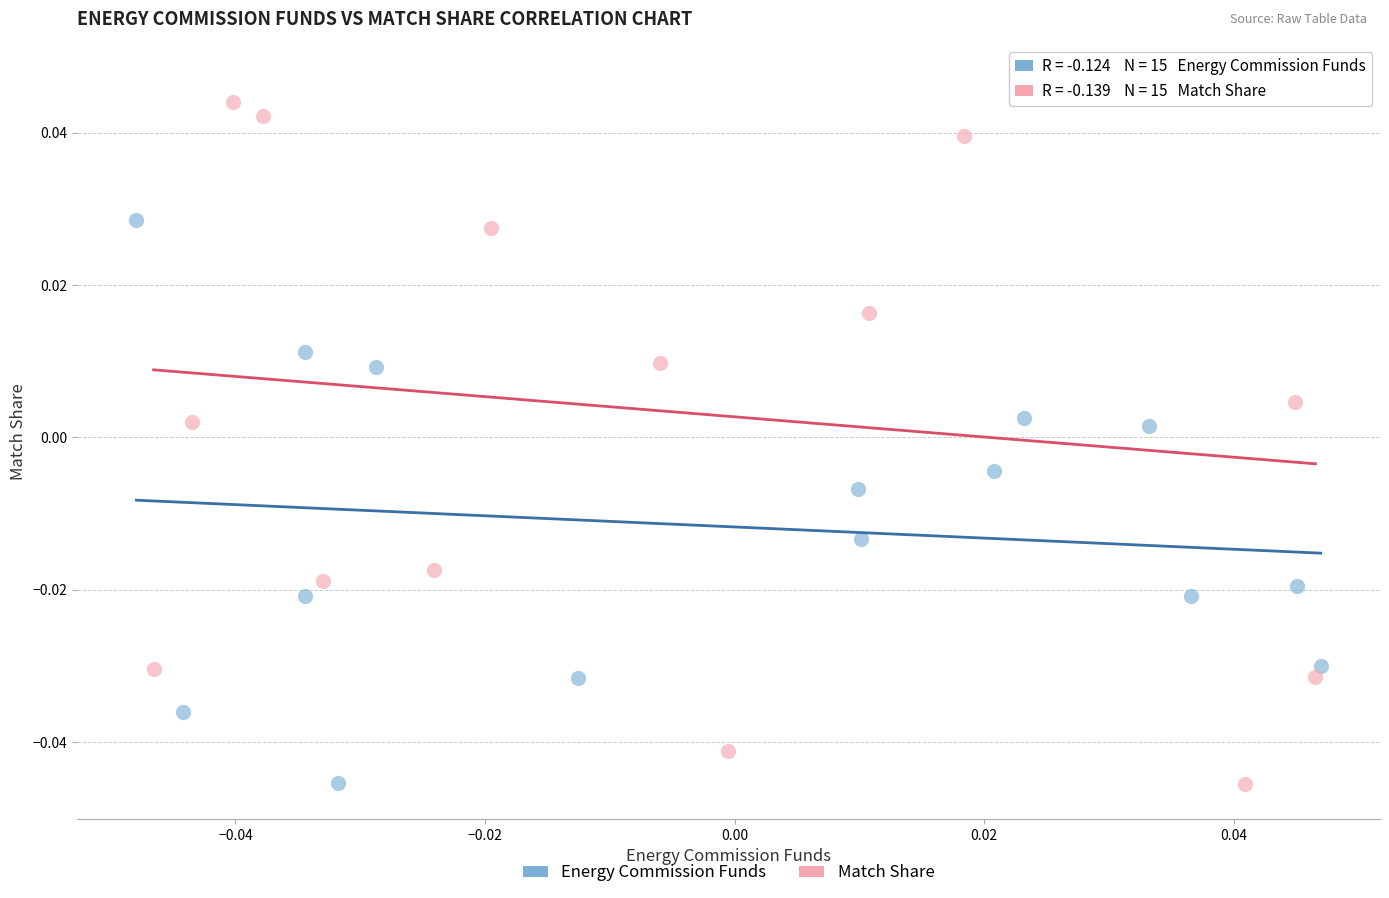

Which series reaches the maximum Y coordinate?

Match Share